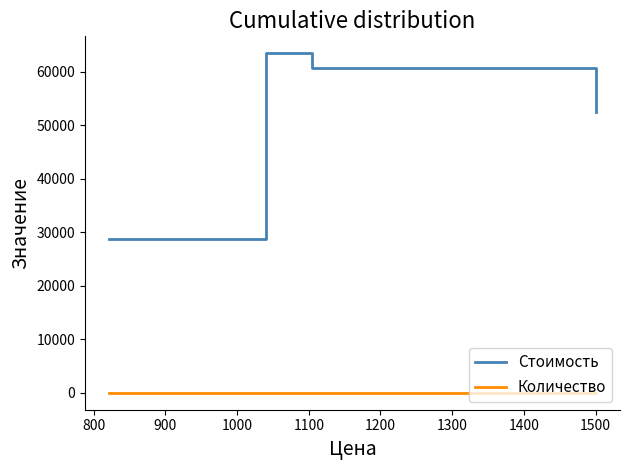

True or false: Количество has more than 1 points higher than both neighbors.

False